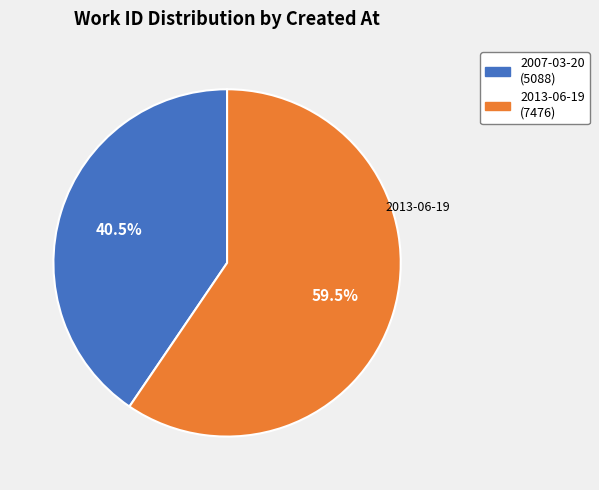

How many slices are in this pie chart?

2